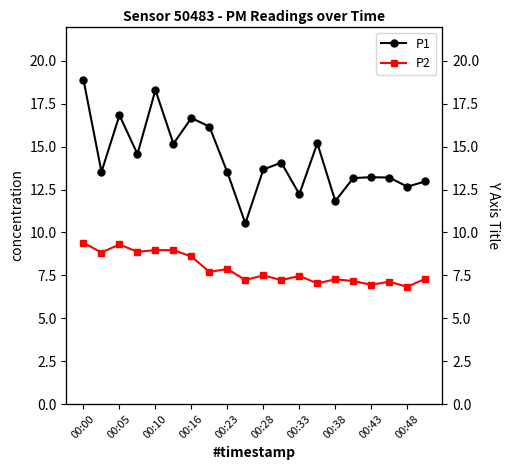

Rank the series by their average value, from highest to lowest.

P1, P2